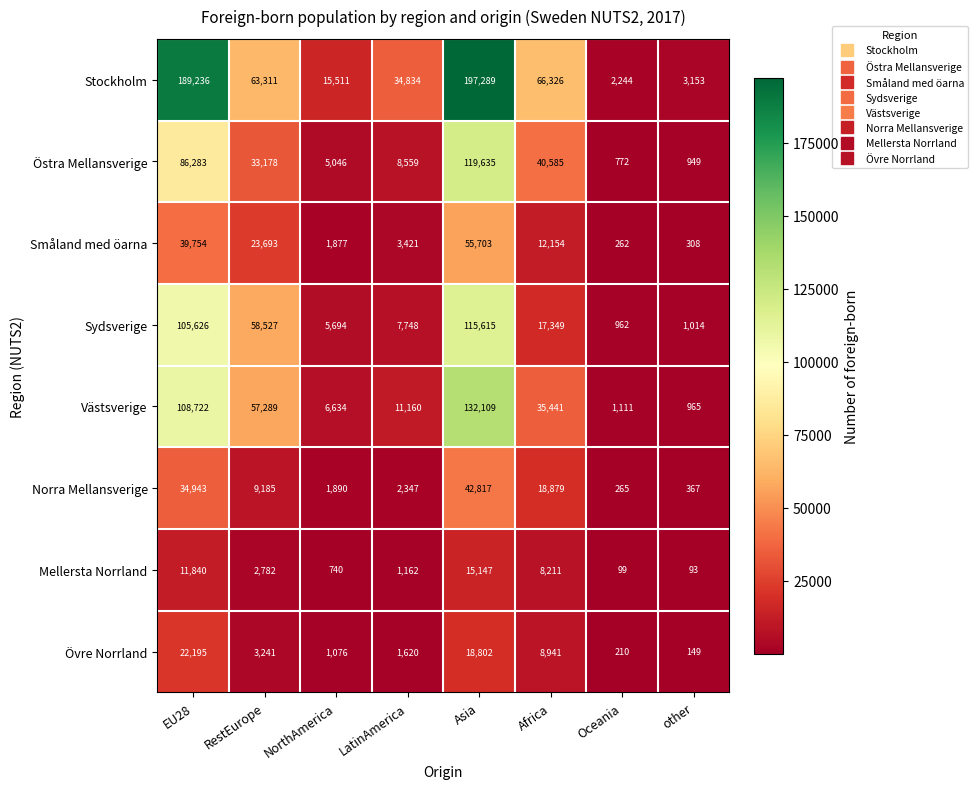

At which category is the sum across all series the highest?

Asia